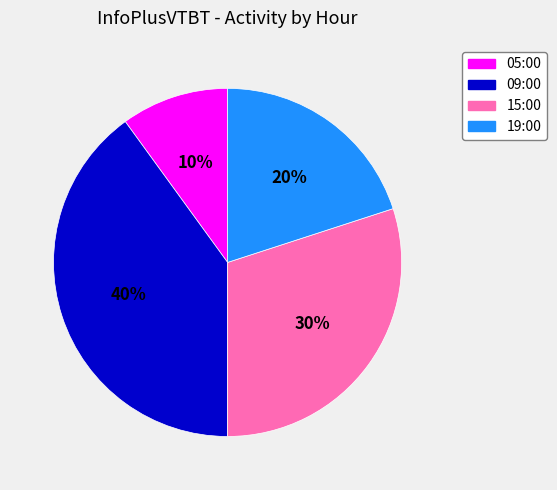

Rank the categories by value from highest to lowest.

09:00, 15:00, 19:00, 05:00